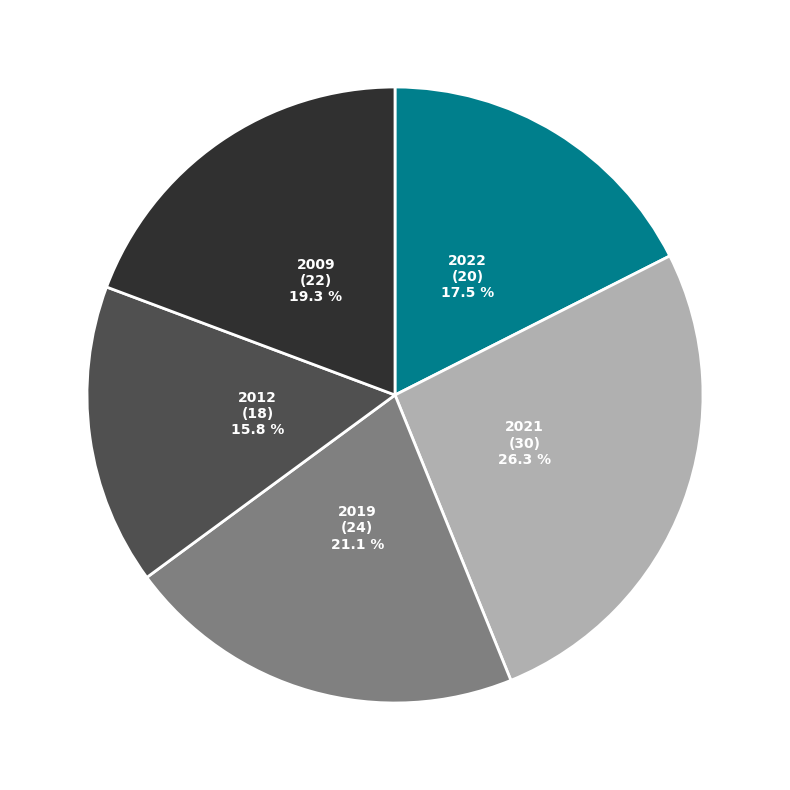

Is there any slice that represents more than half of the pie?

No